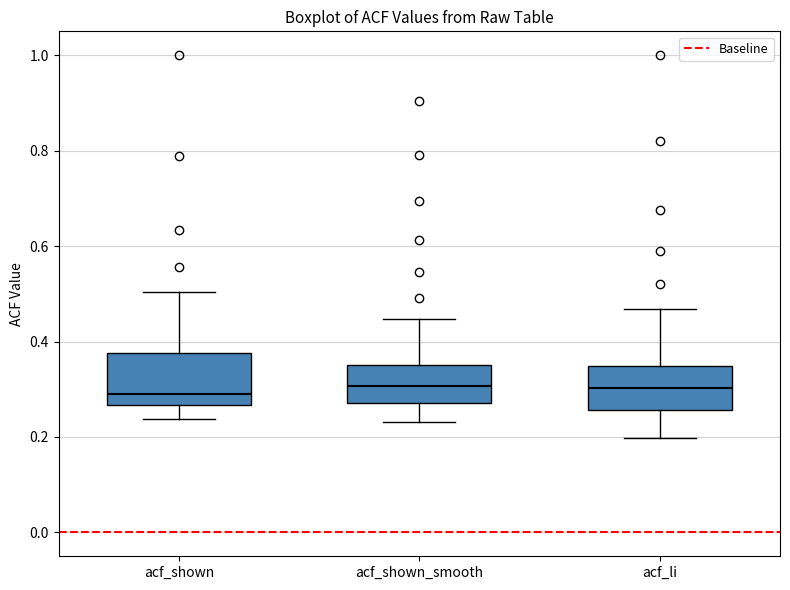

Reading left to right, read every box against the y-axis: the position of its median line, the range the box covers, and the ends of its whiskers. The values are not printed on the chart, so give them approximately, as read against the axis.

acf_shown: median 0.28, box 0.26 to 0.38, whiskers 0.24 to 0.50
acf_shown_smooth: median 0.30, box 0.28 to 0.36, whiskers 0.24 to 0.44
acf_li: median 0.30, box 0.26 to 0.34, whiskers 0.20 to 0.46